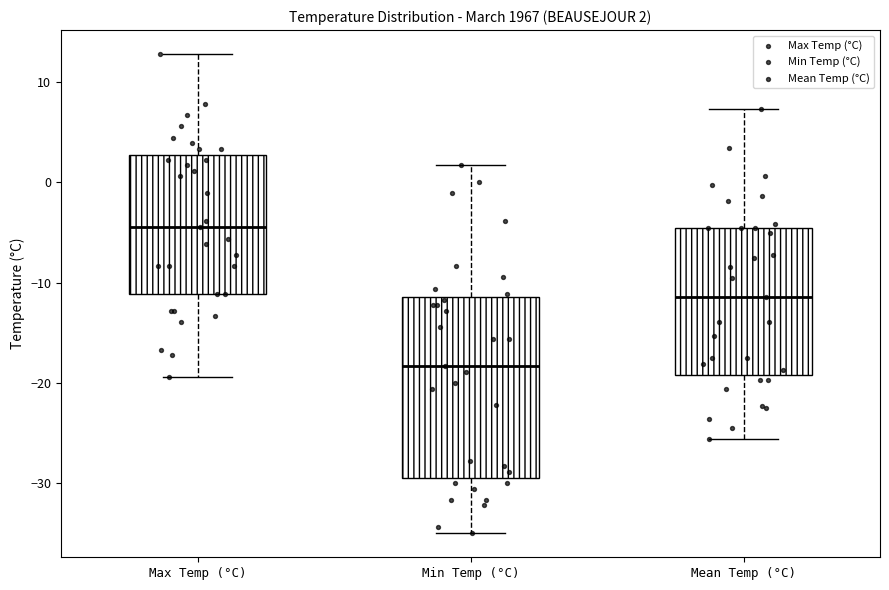

Which box has the lowest median line?

Min Temp (°C)